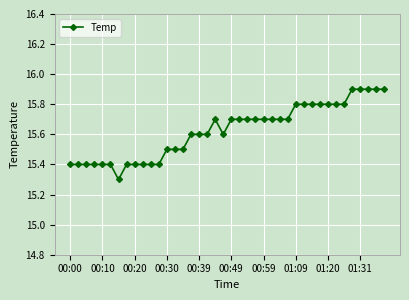

What is the difference between the maximum and minimum values?

0.6